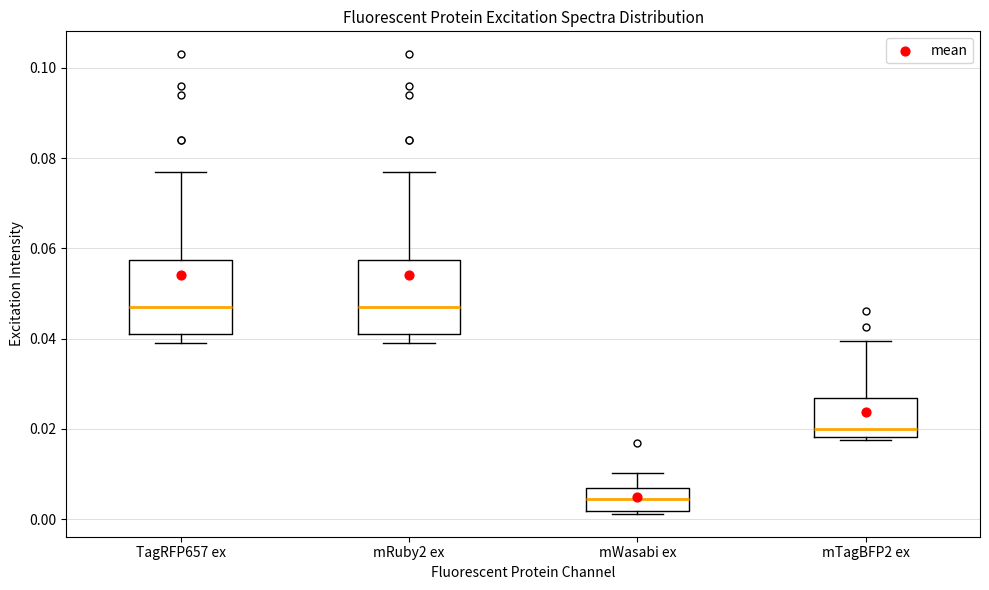

Where is the lower edge of the box for mTagBFP2 ex on the y-axis? The values are not printed on the chart, so give them approximately, as read against the axis.

0.018